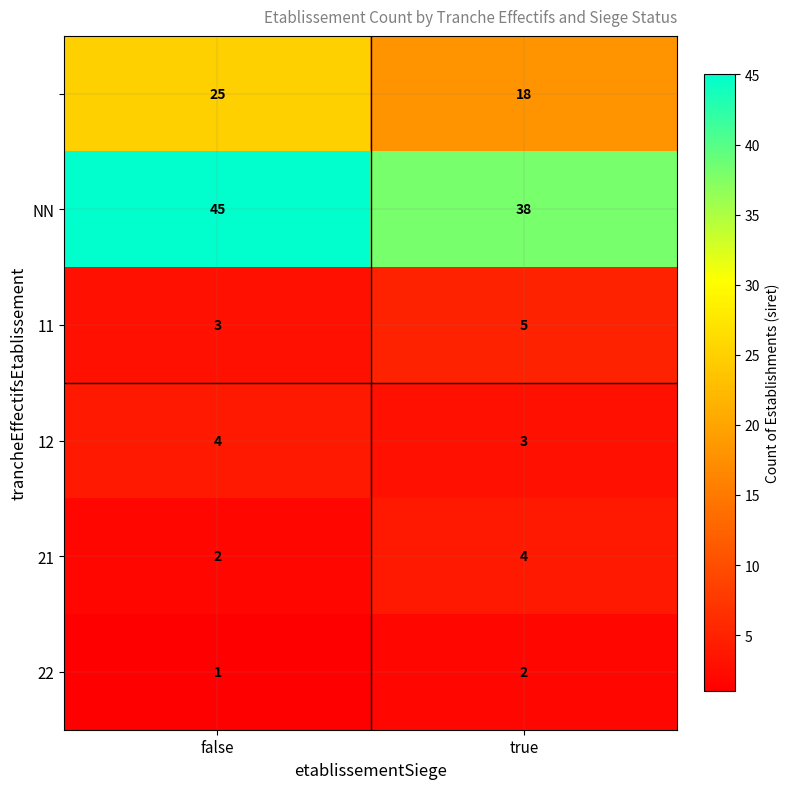

What is the maximum value shown in the chart?

45